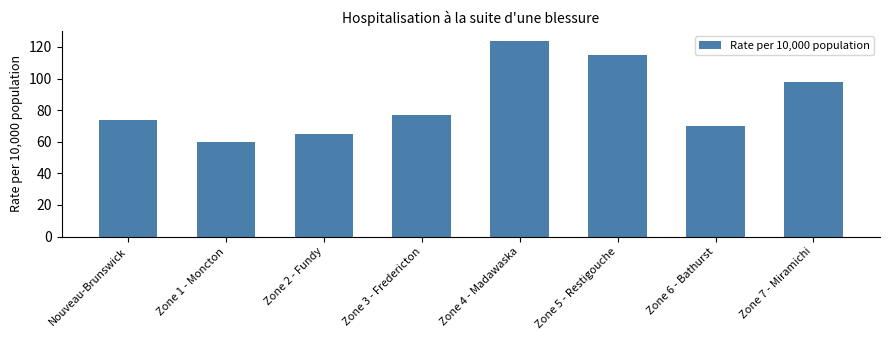

Which category has the lowest value across all series?

Zone 1 - Moncton